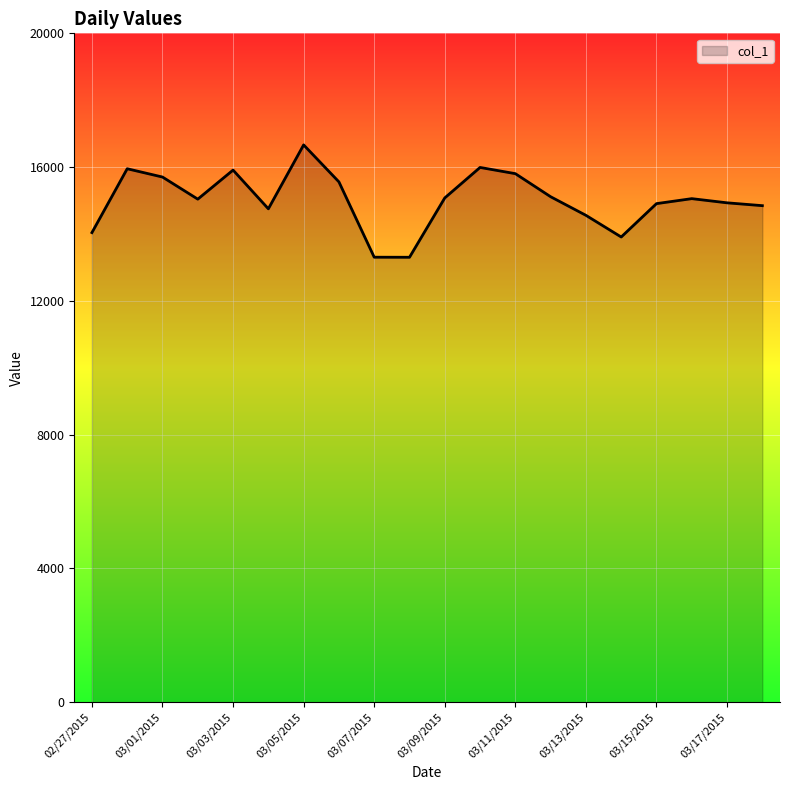

What is the difference between the maximum and minimum values?

3360